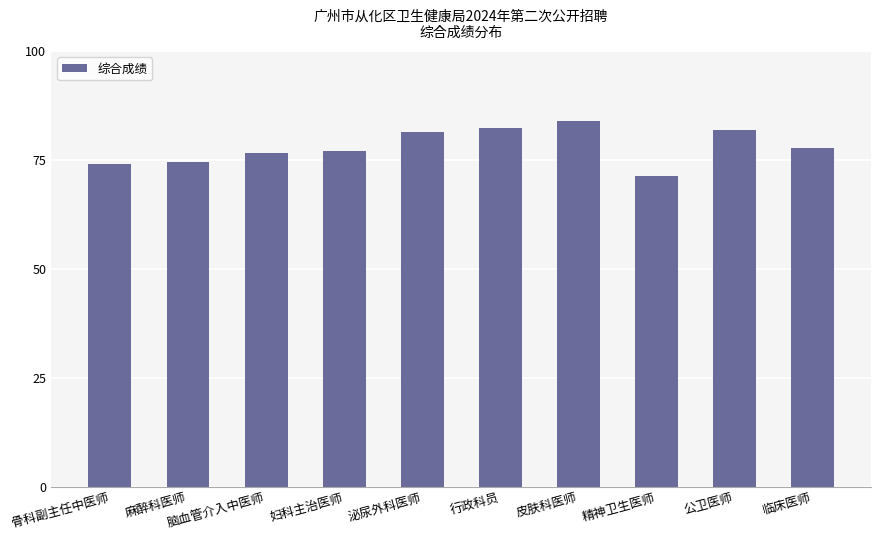

How many bars are there in total?

10